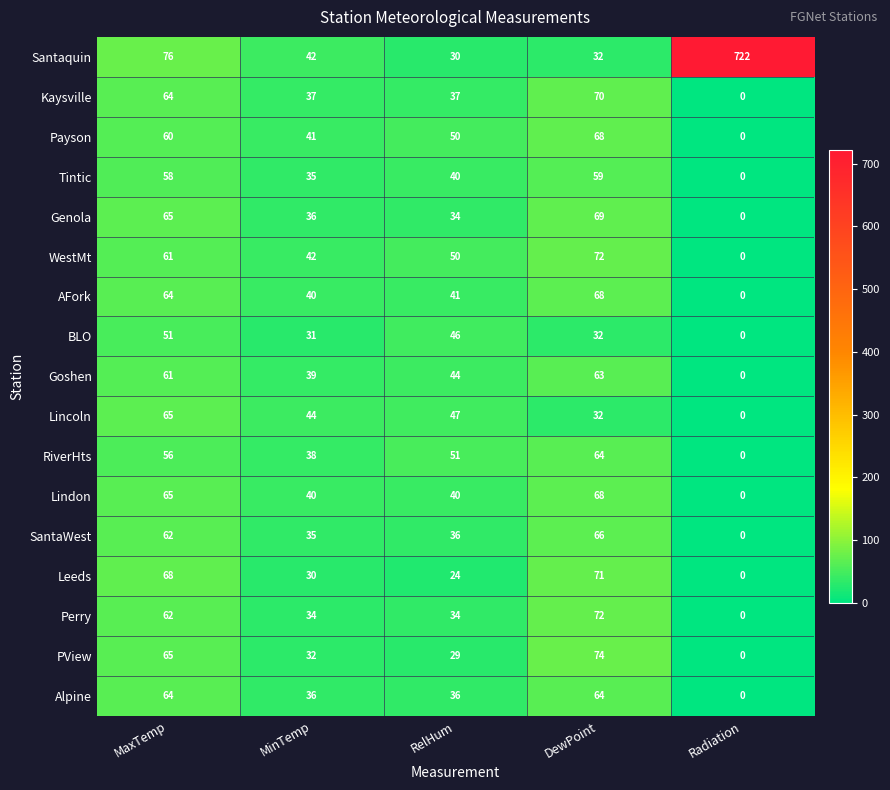

What is the sum of all WestMt values?

225